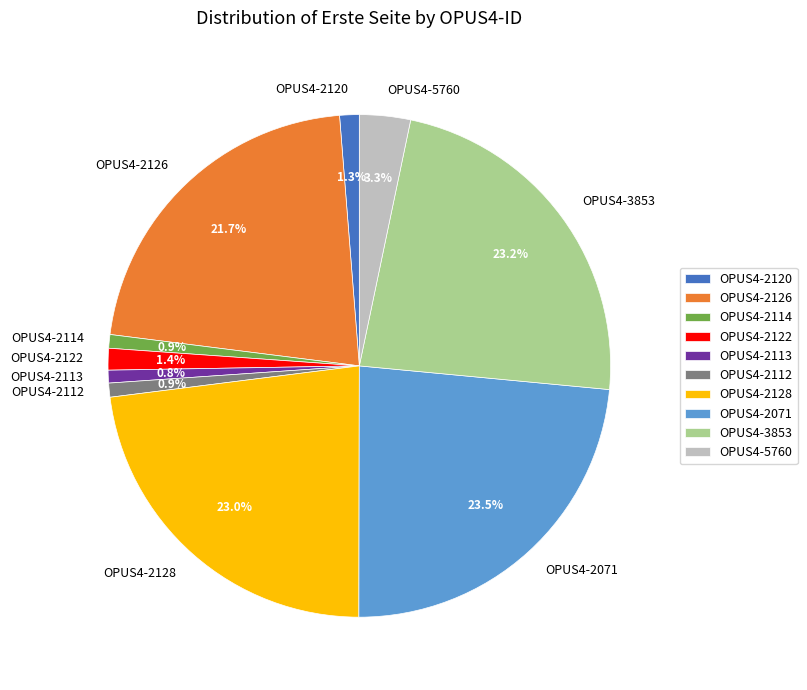

What is the total percentage of OPUS4-2120 and OPUS4-2122?

2.7%